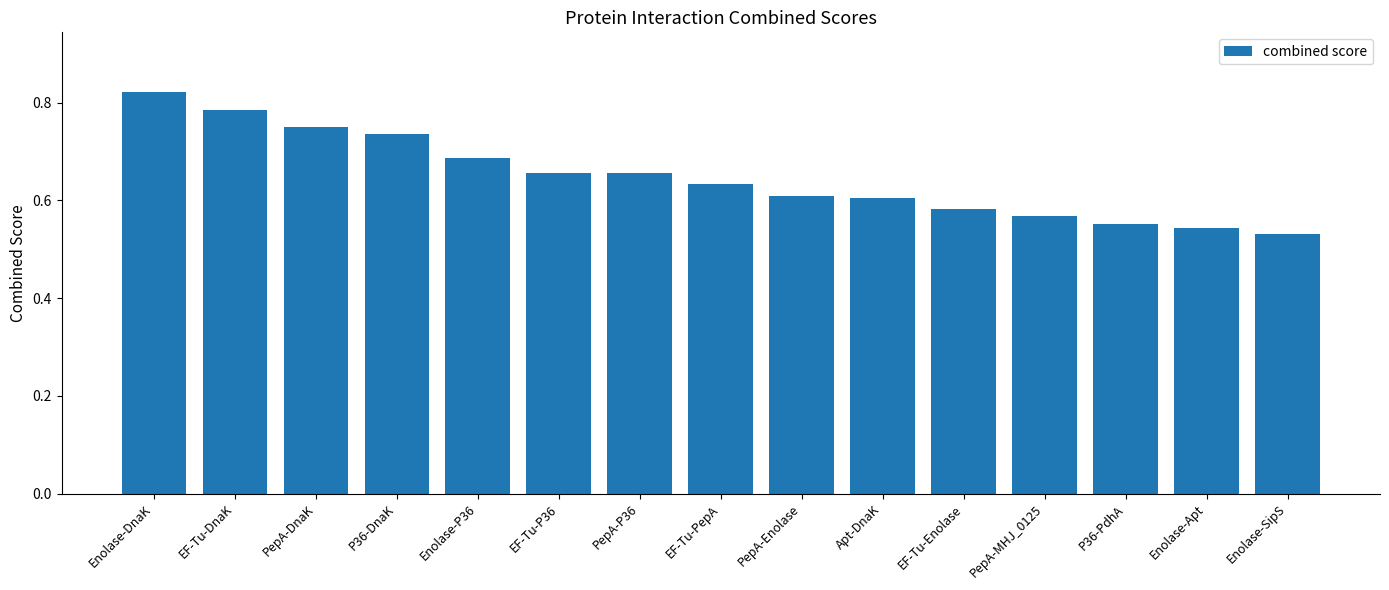

At which category does the chart reach its minimum across all series?

Enolase-SipS